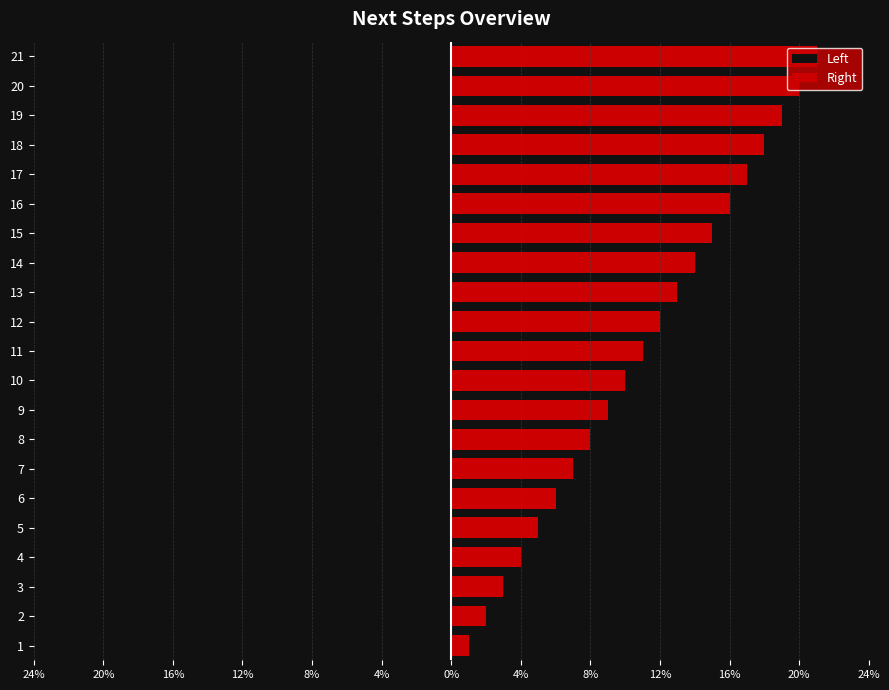

How many values in the Right series are below 11?

10